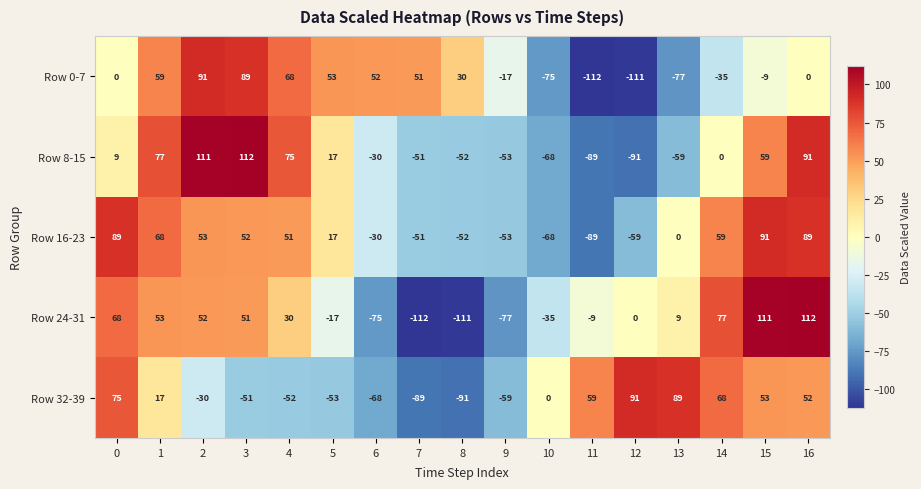

Between 5 and 6, which series saw the biggest shift?

Row 24-31